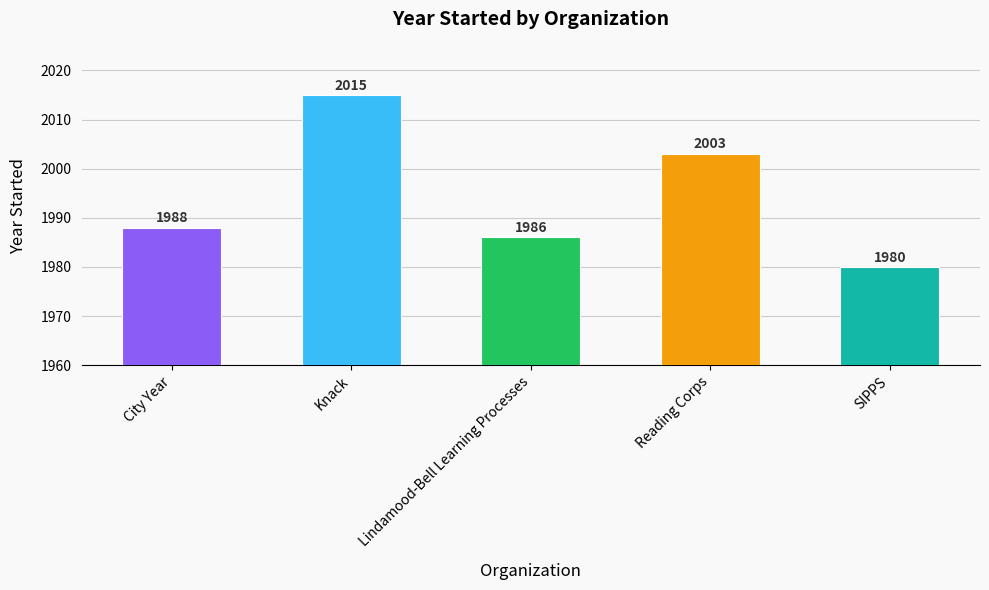

Between Knack and Lindamood-Bell Learning Processes, which is larger?

Knack